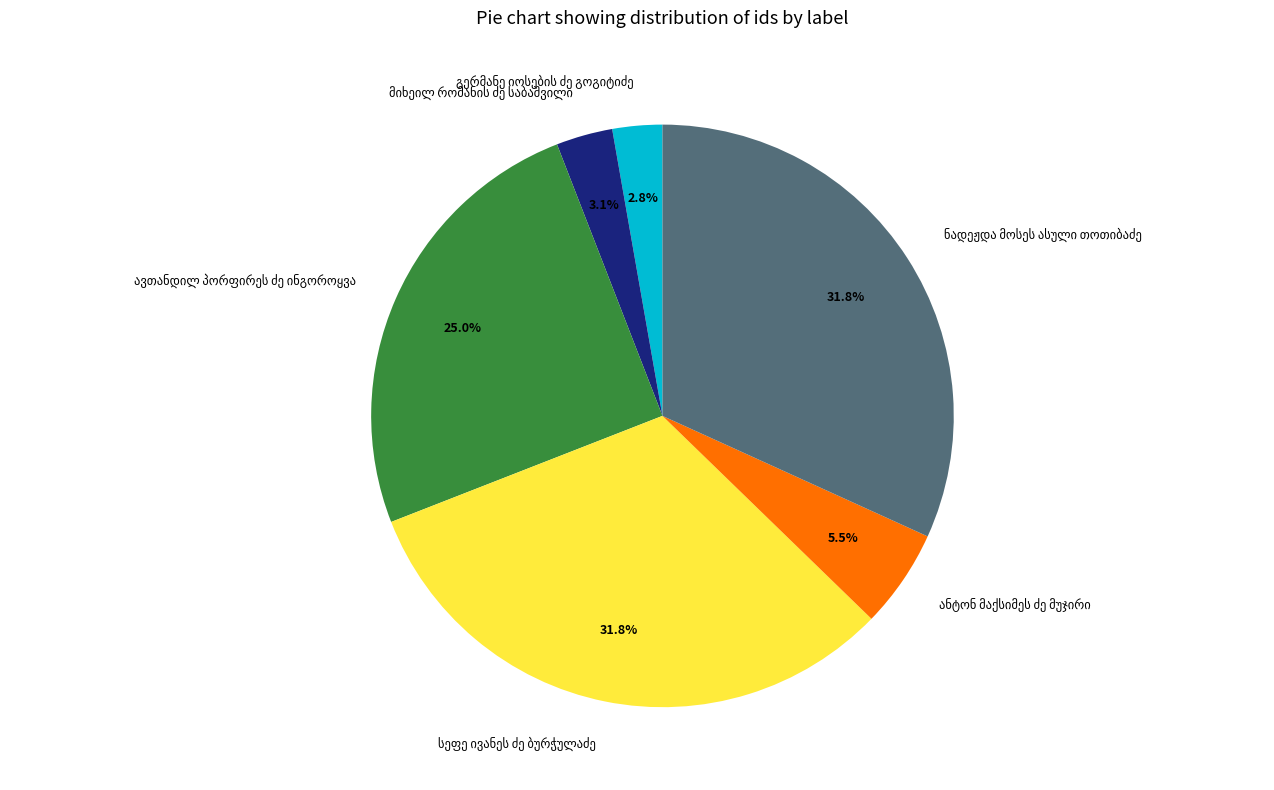

Is there any slice that represents more than half of the pie?

No